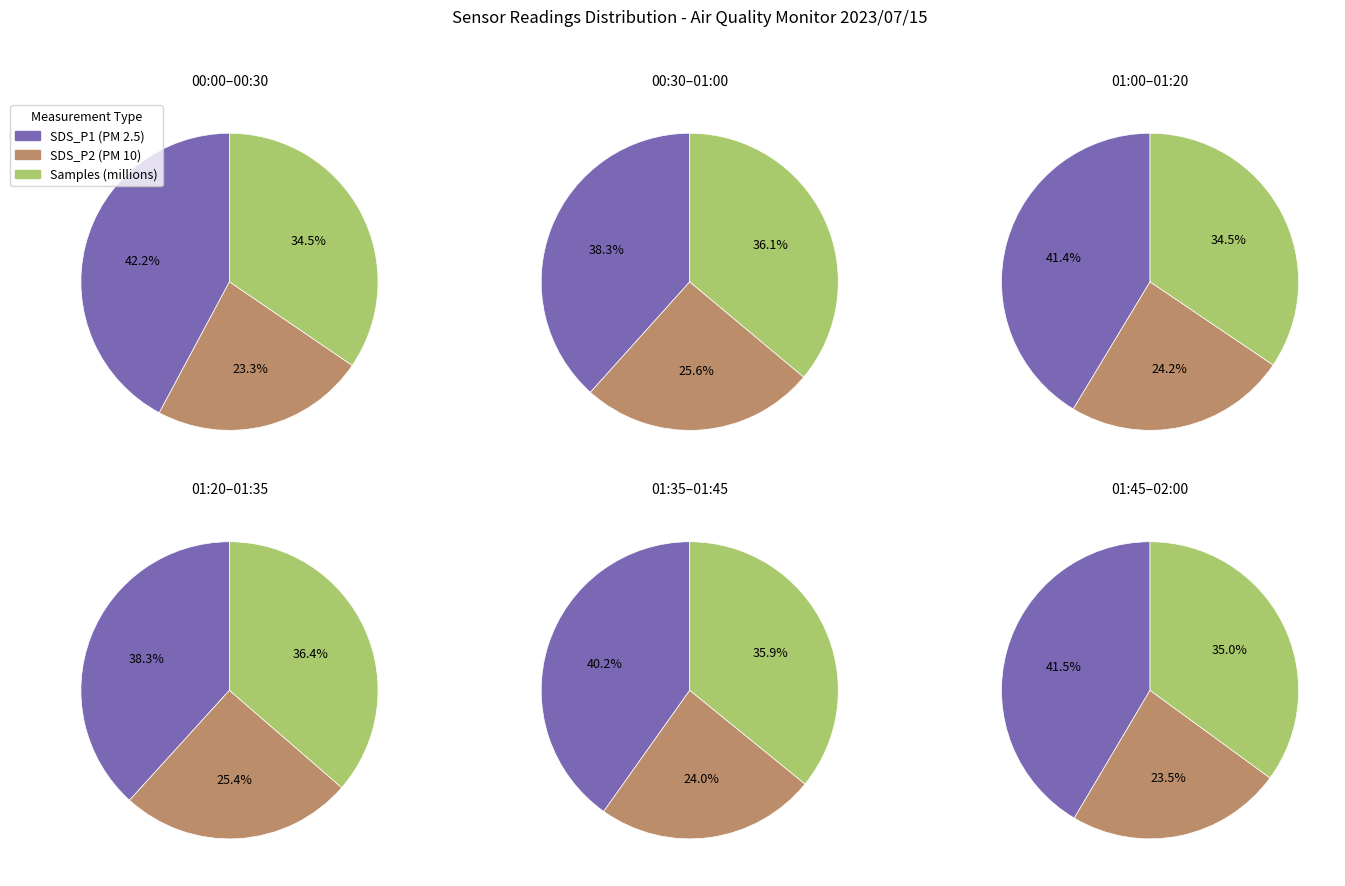

Between 2 and 3, which series saw the biggest shift?

SDS_P1